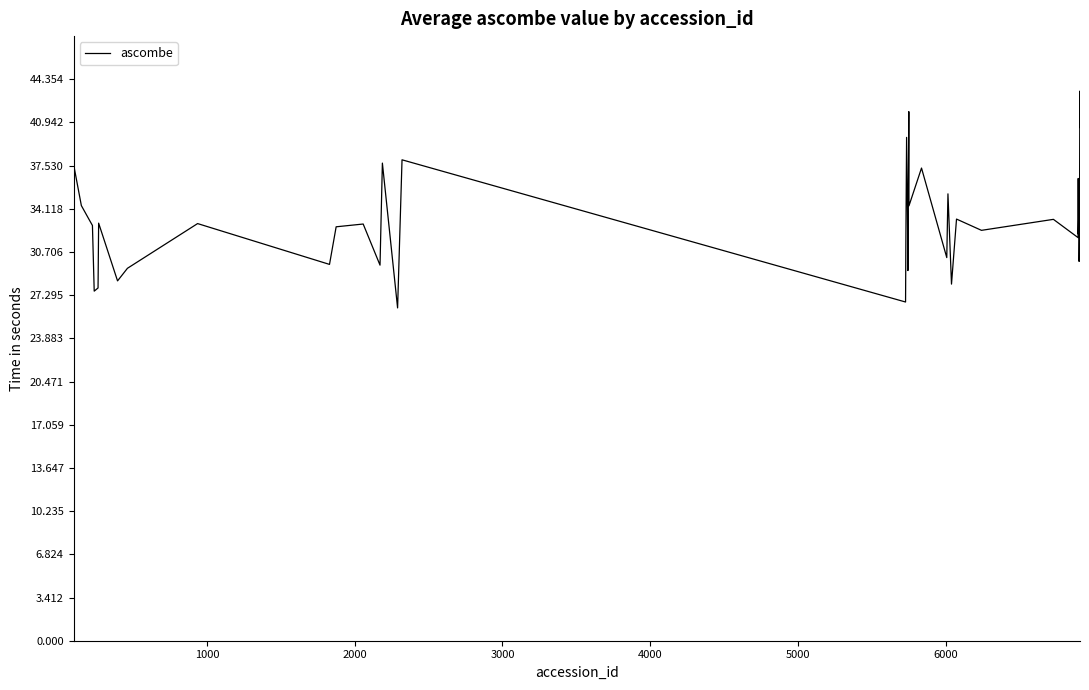

What is the smallest value displayed?

26.3